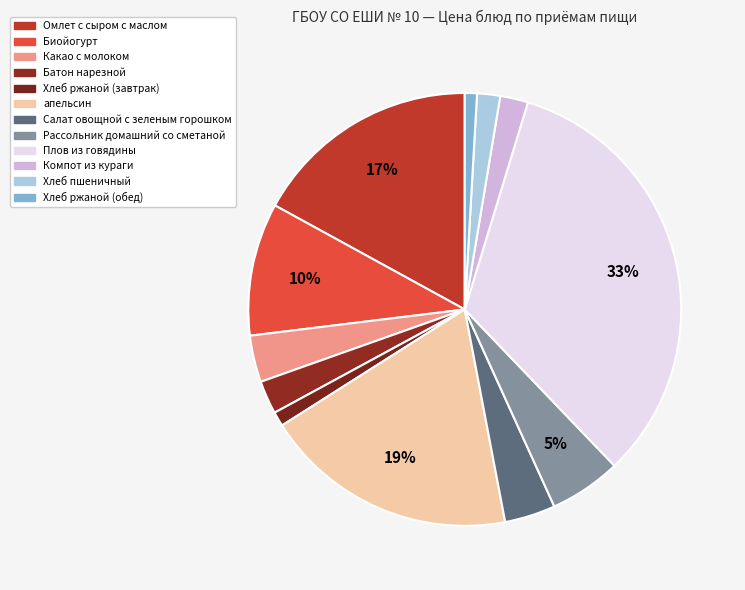

How many slices are in this pie chart?

12